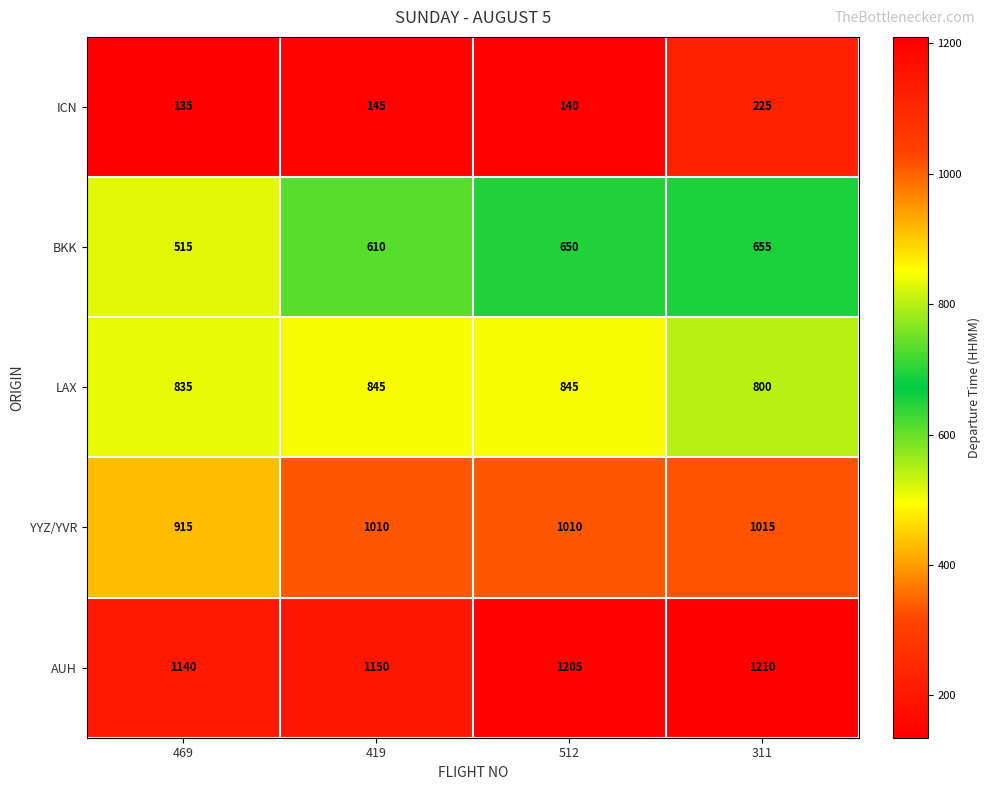

How many series are shown in this chart?

5